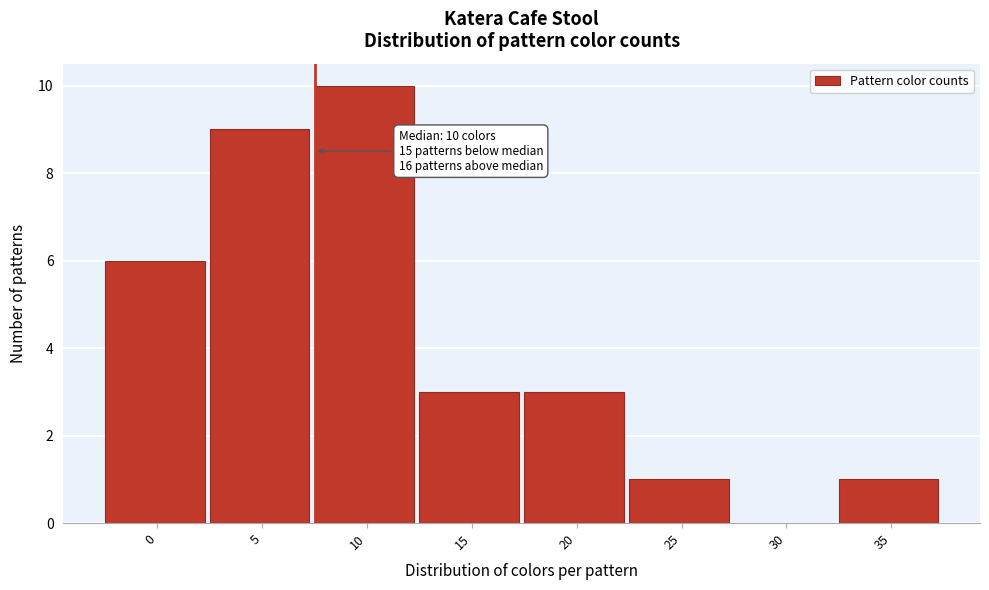

Reading left to right, transcribe all the data shown in this chart.

0=6	5=9	10=10	15=3	20=3	25=1	30=0	35=1